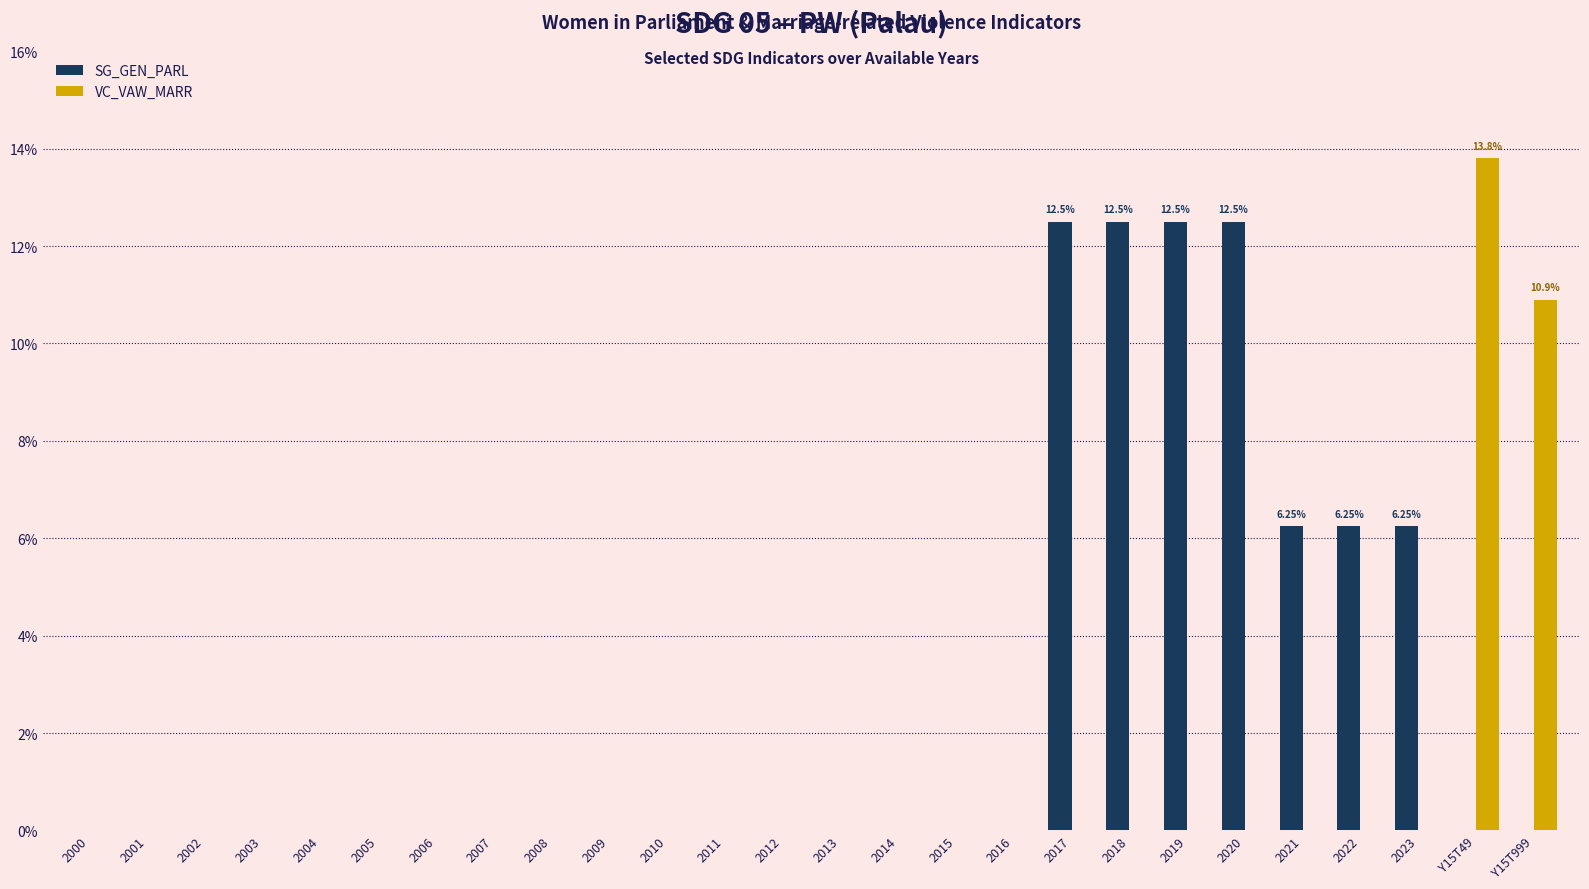

Which category has the highest value across all series?

Y15T49